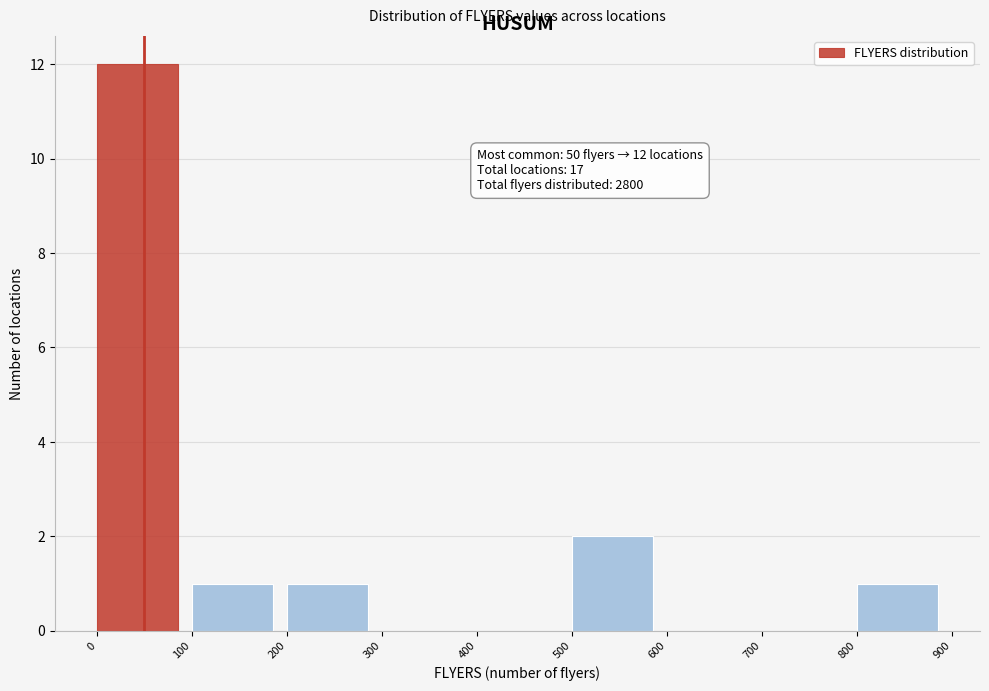

Which range on the x-axis has the tallest bar?

0 to 100